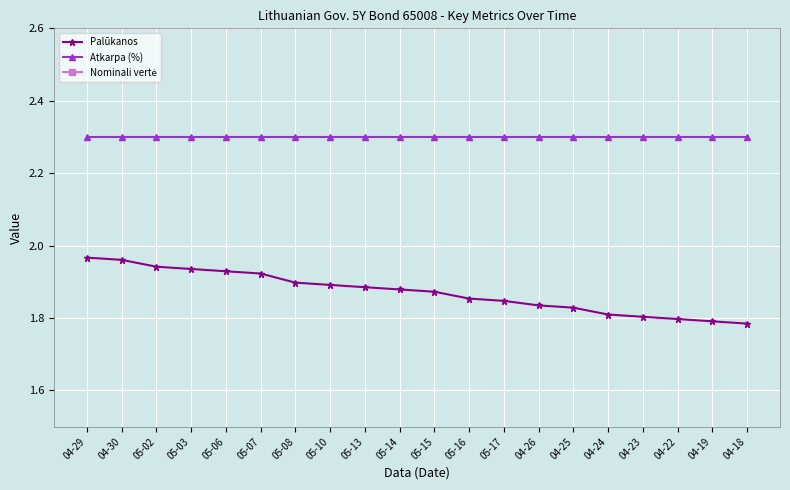

Which label corresponds to the smallest value in the chart?

04-18